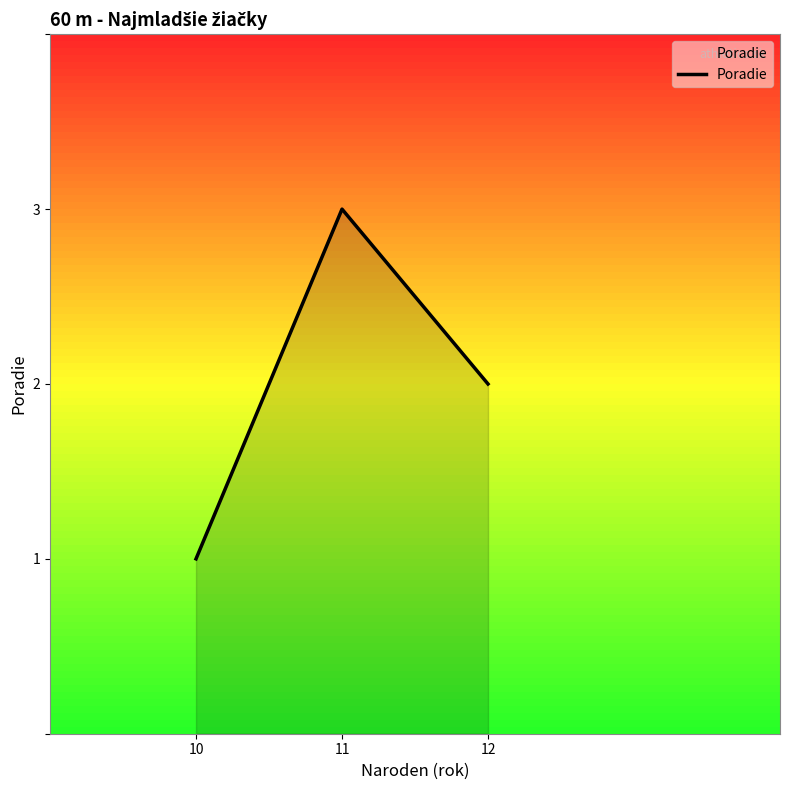

What value does the data have at 11?

3